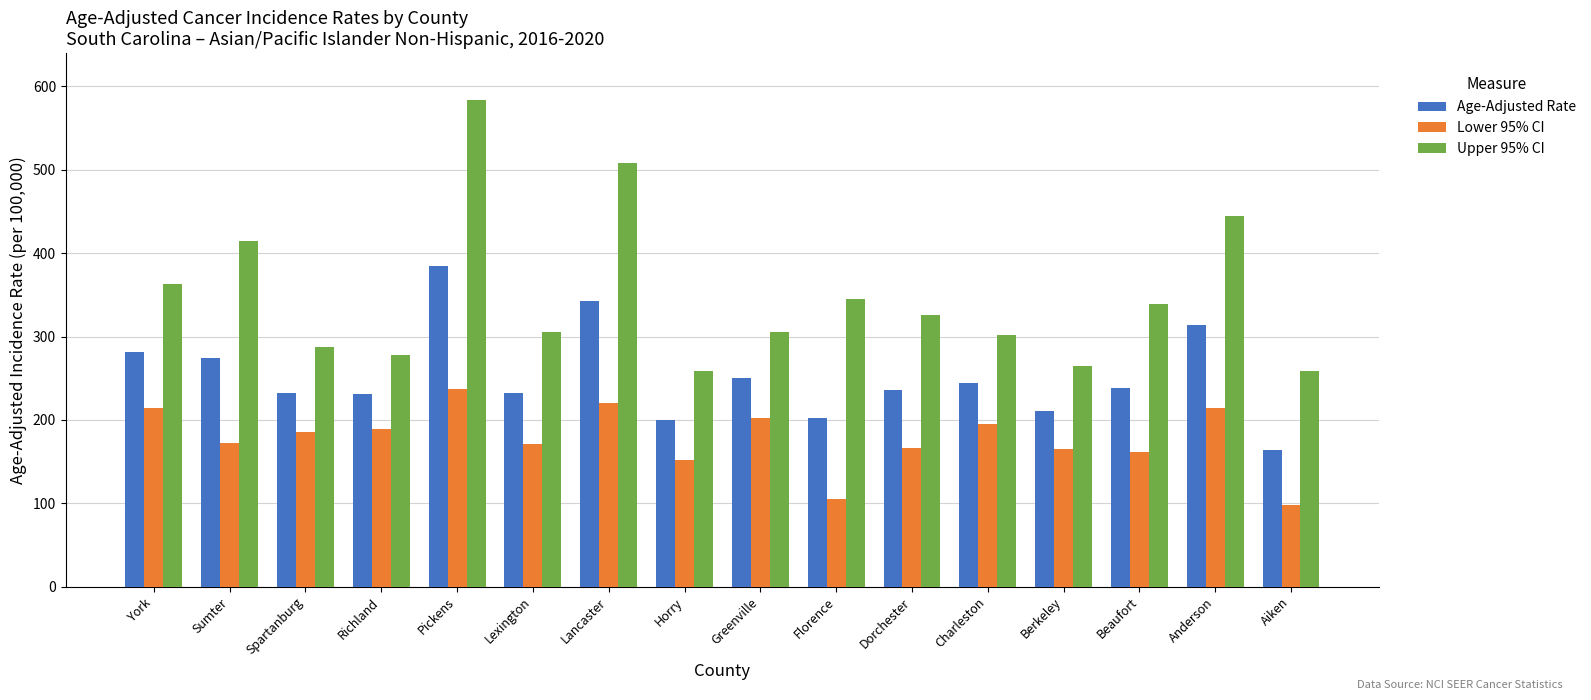

What is the smallest value displayed?

97.7